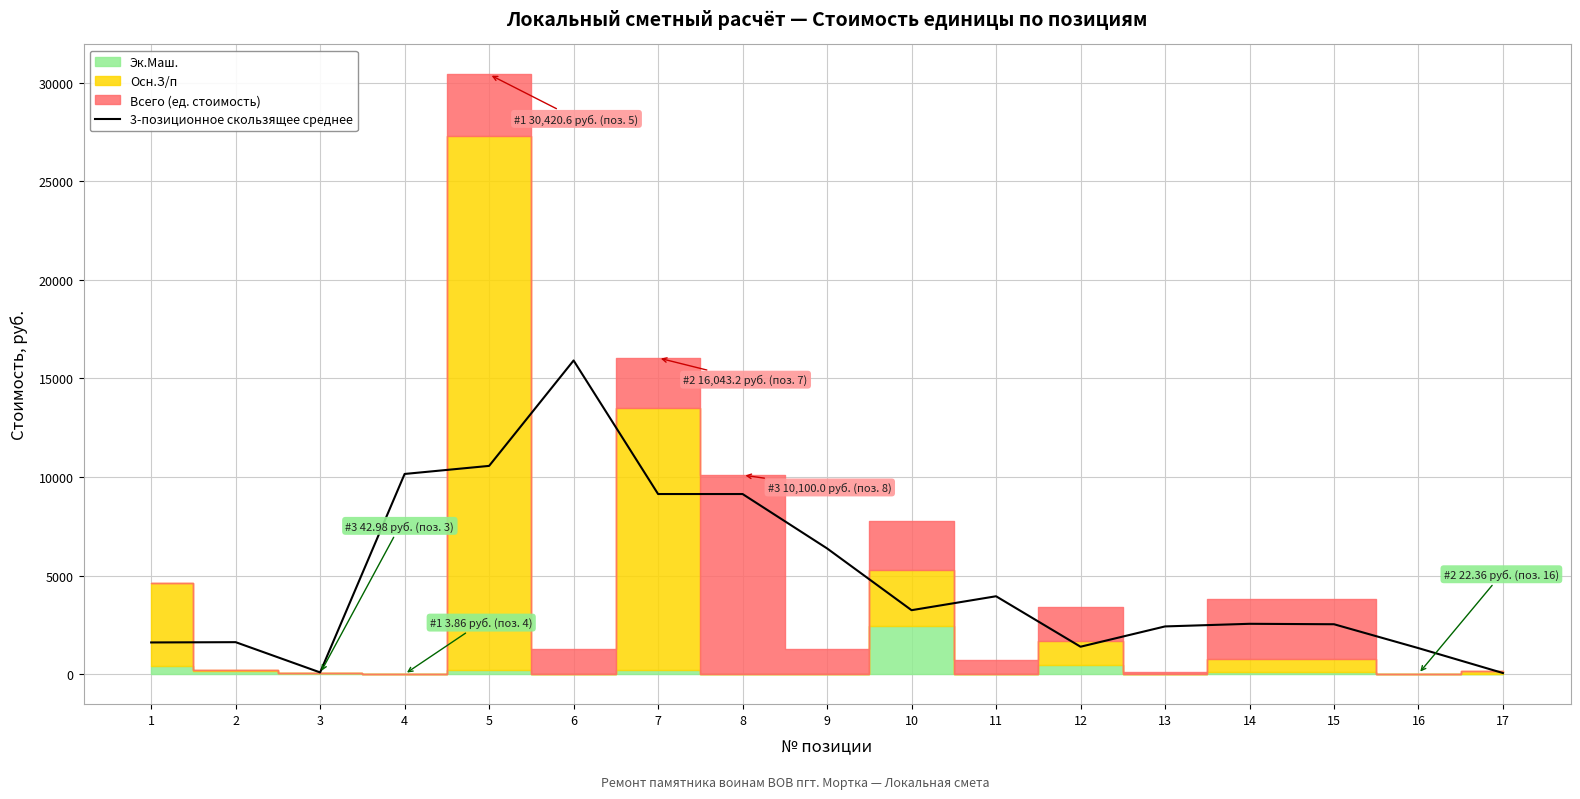

Is it true that the value at 8 is 4070.7?

False